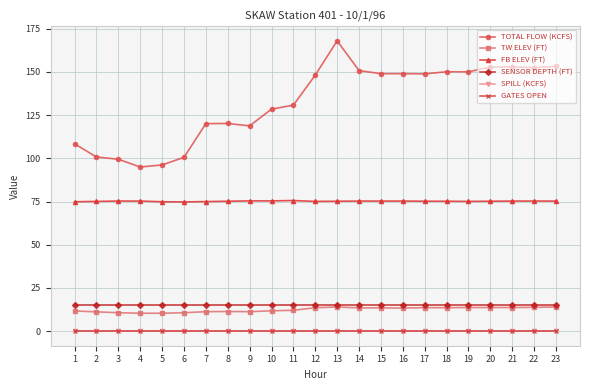

Does the chart have visible grid lines?

Yes